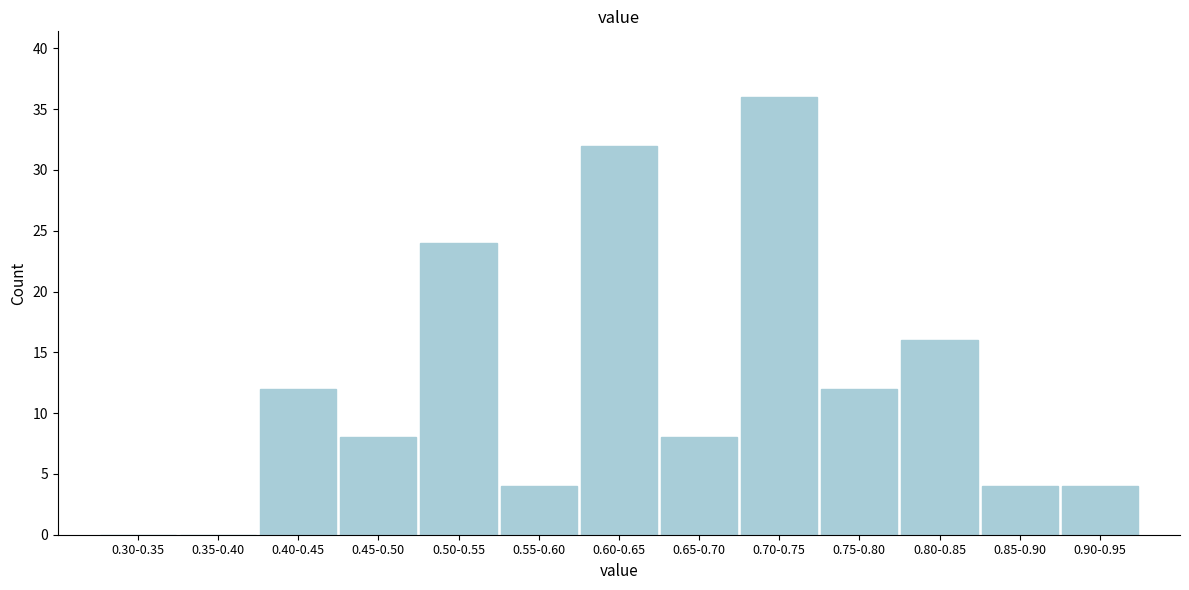

Reading left to right, transcribe all the data shown in this chart.

0.30-0.35=0	0.35-0.40=0	0.40-0.45=12	0.45-0.50=8	0.50-0.55=24	0.55-0.60=4	0.60-0.65=32	0.65-0.70=8	0.70-0.75=36	0.75-0.80=12	0.80-0.85=16	0.85-0.90=4	0.90-0.95=4